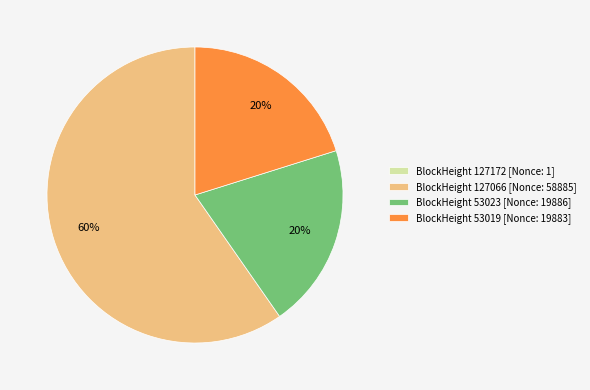

To the nearest percent, what percentage of the pie is BlockHeight 53023 [Nonce: 19886]?

20%